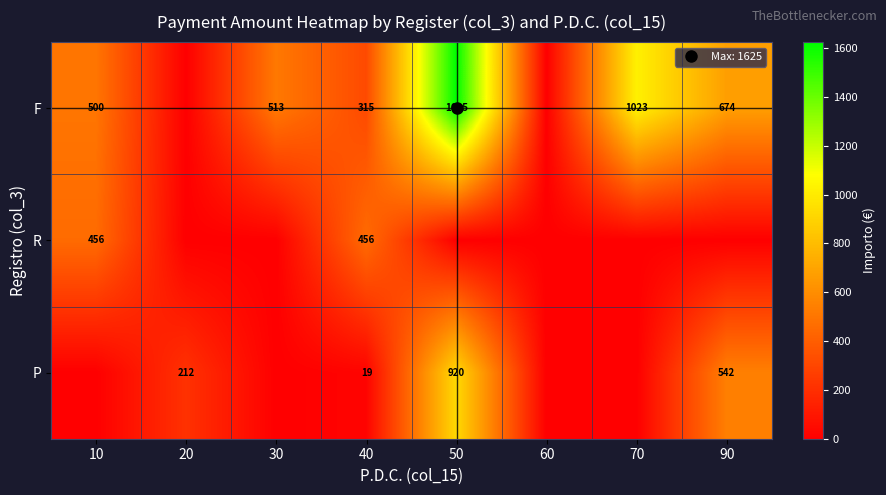

Count the number of data series in this chart.

3